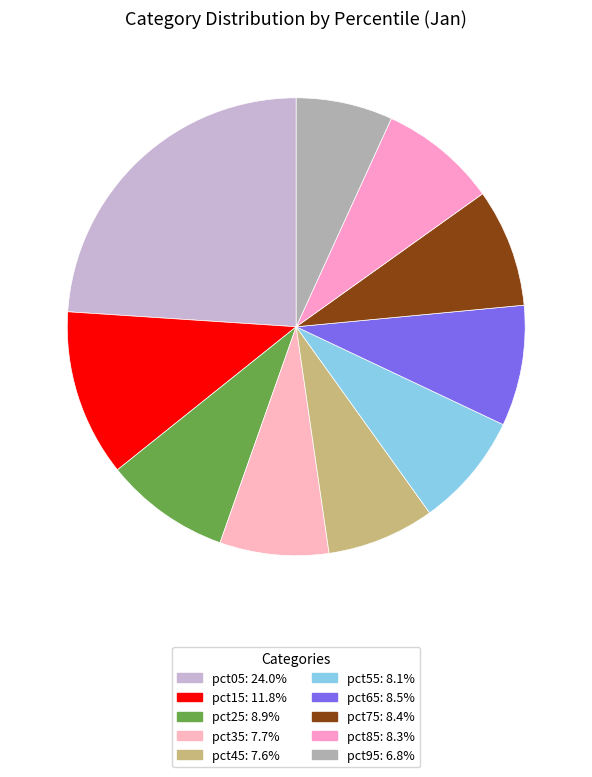

The pct25 slice represents 16% of the pie. True or false?

False